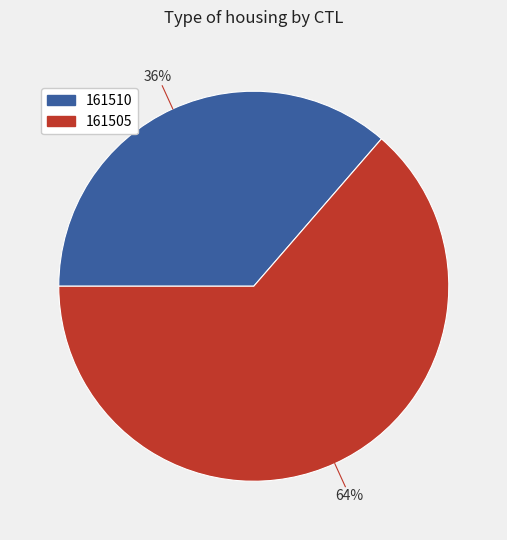

How many slices are in this pie chart?

2